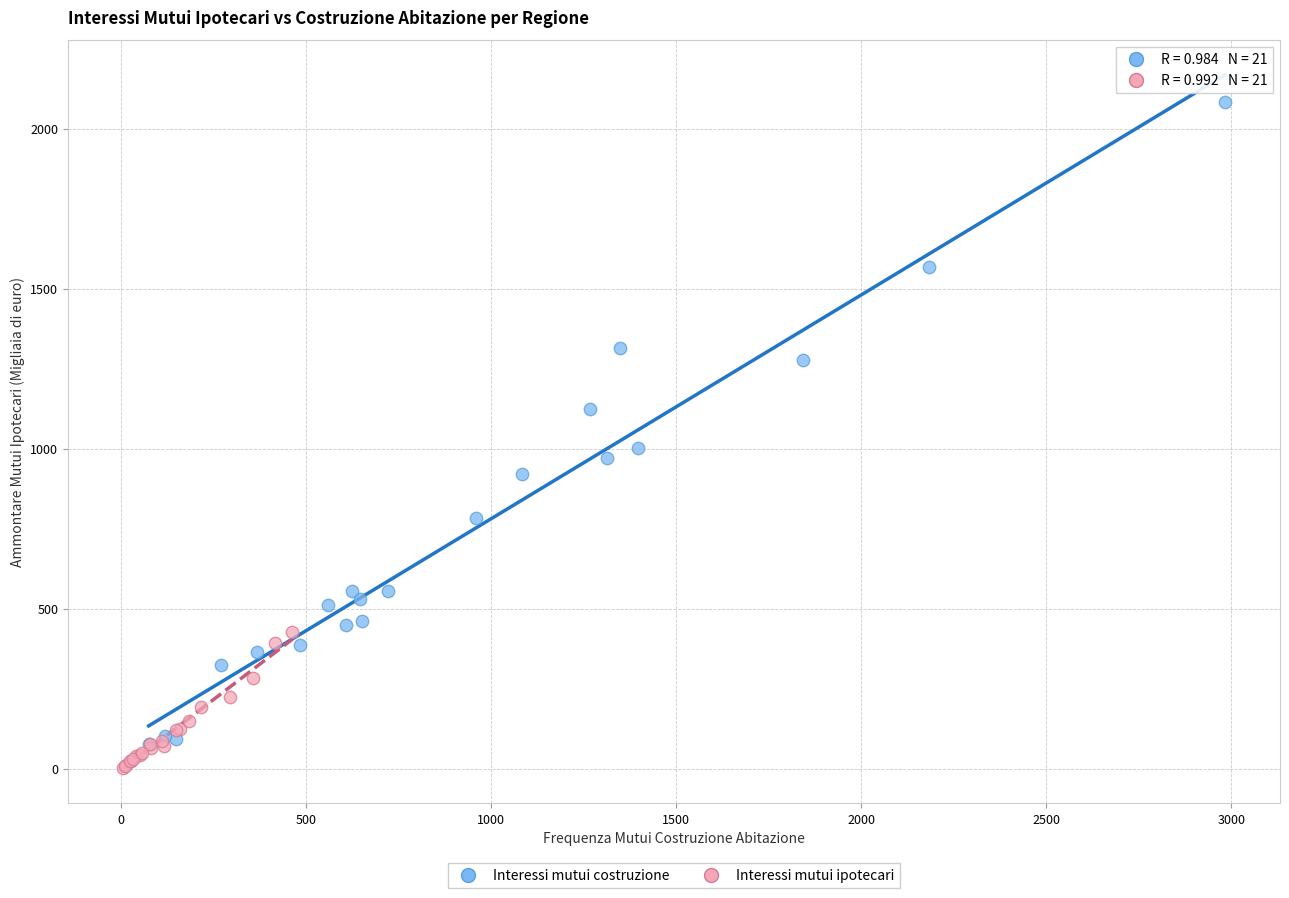

Which series has the largest Y range (max minus min)?

Interessi mutui costruzione